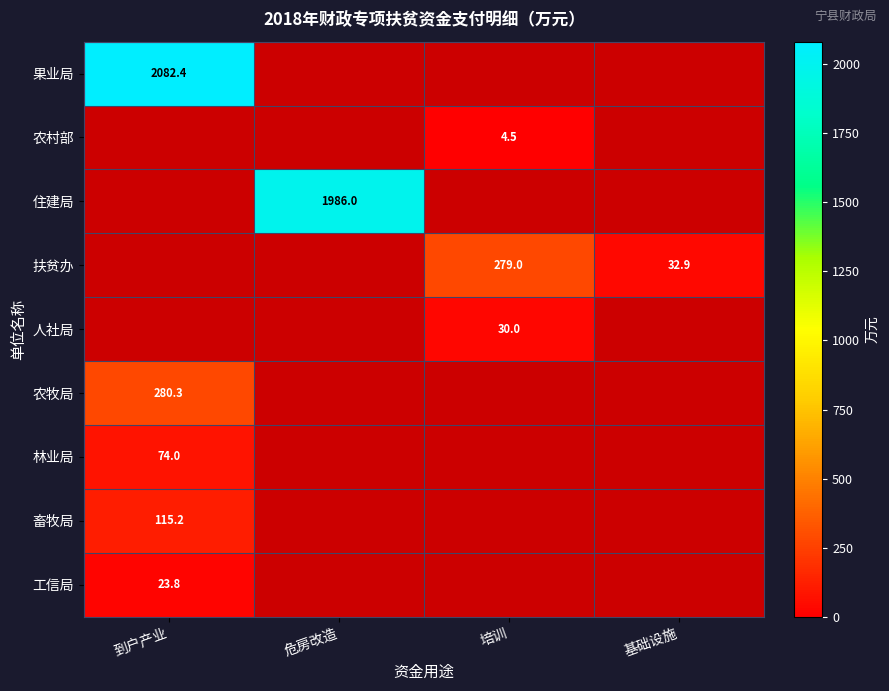

Which series has the widest spread of values?

果业局